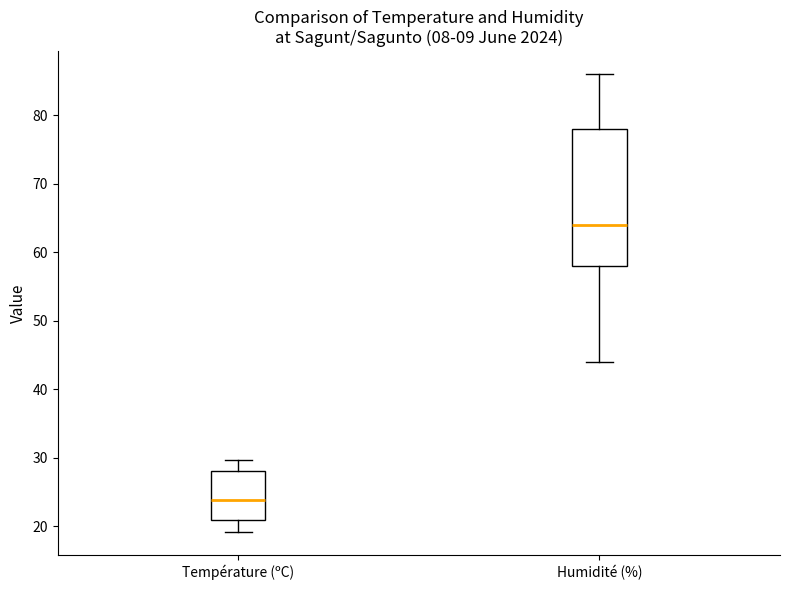

Comparing the boxes themselves (not the whiskers), which one is the tallest?

Humidité (%)